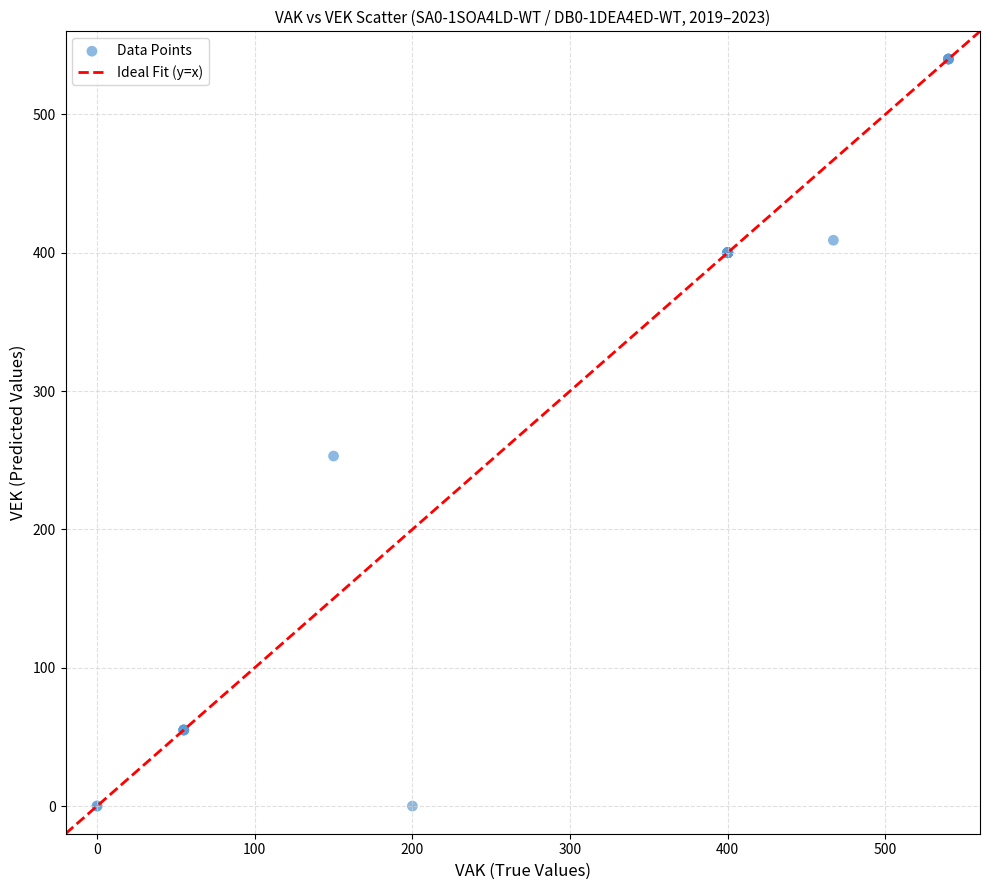

What Y value in the scatter plot is closest to 270?

253